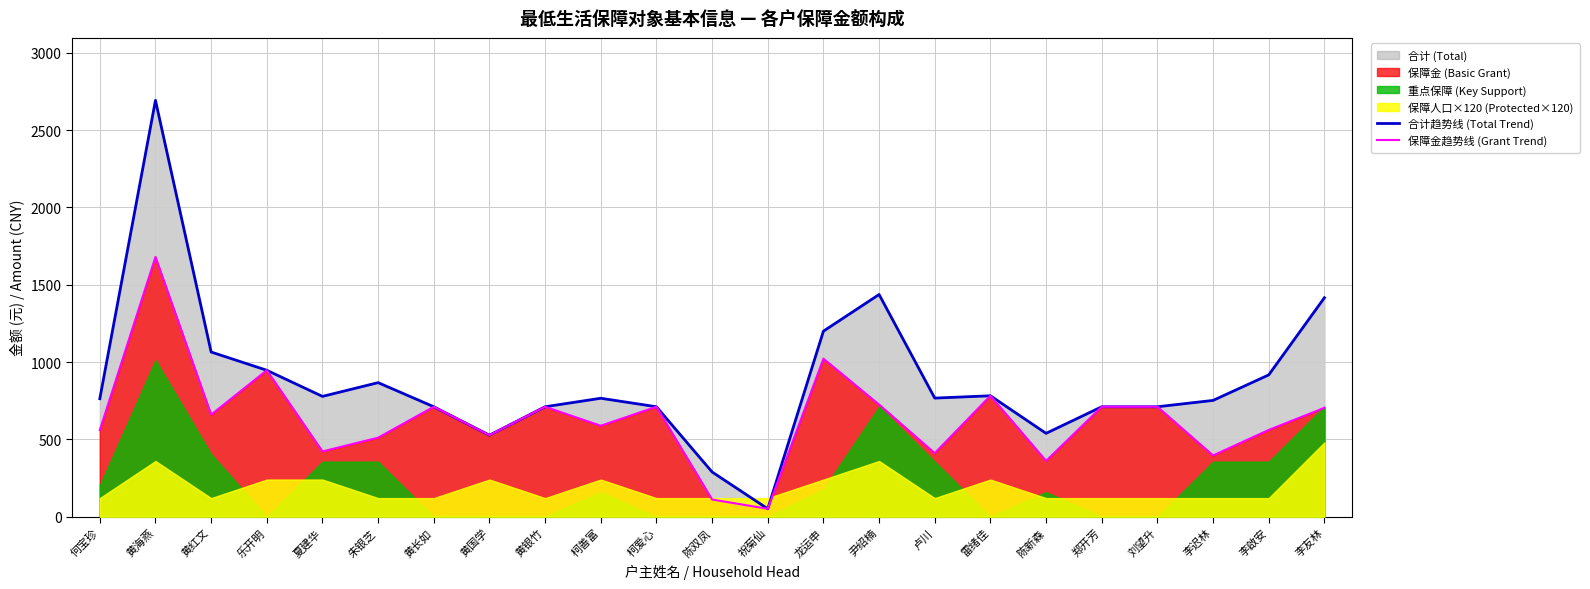

Read the 保障金趋势线 (Grant Trend) value at 黄红文.

660